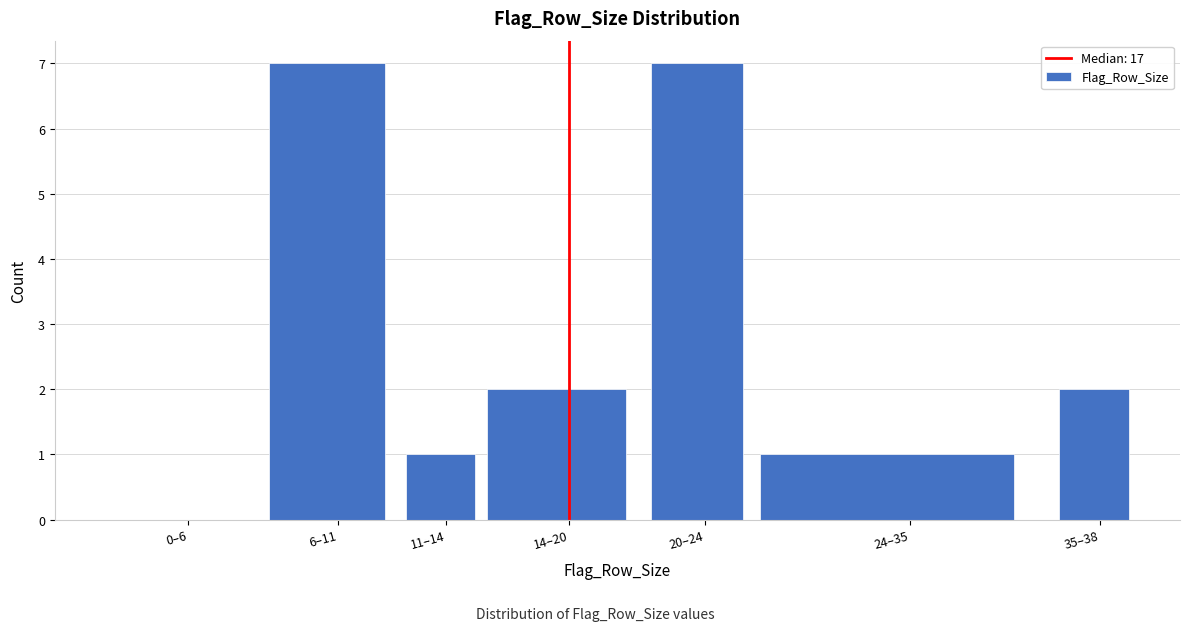

Reading left to right, what are all the values shown in this chart?

0–6=0	6–11=7	11–14=1	14–20=2	20–24=7	24–35=1	35–38=2